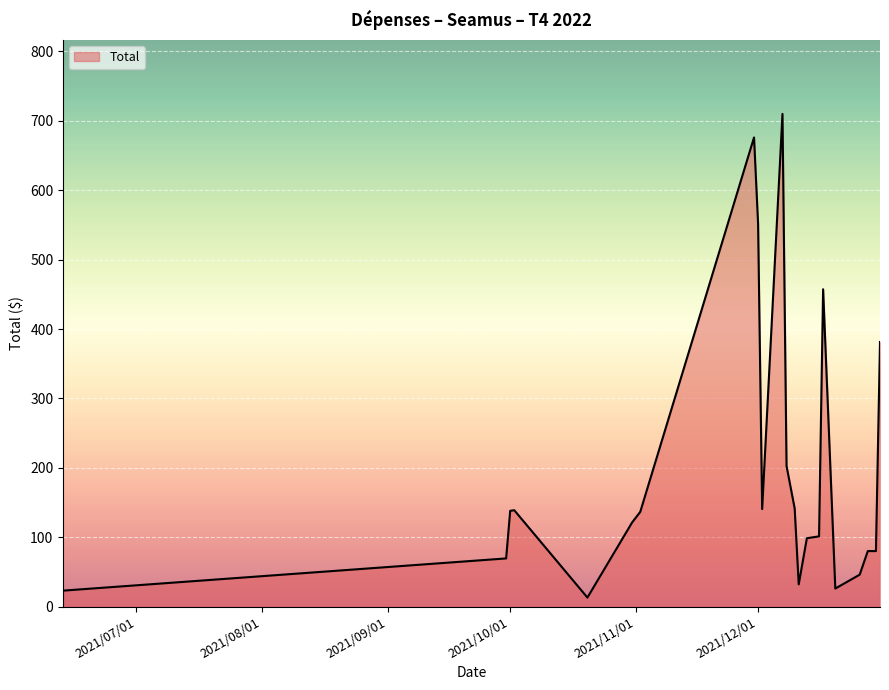

What is the difference between the maximum and minimum values?

697.0